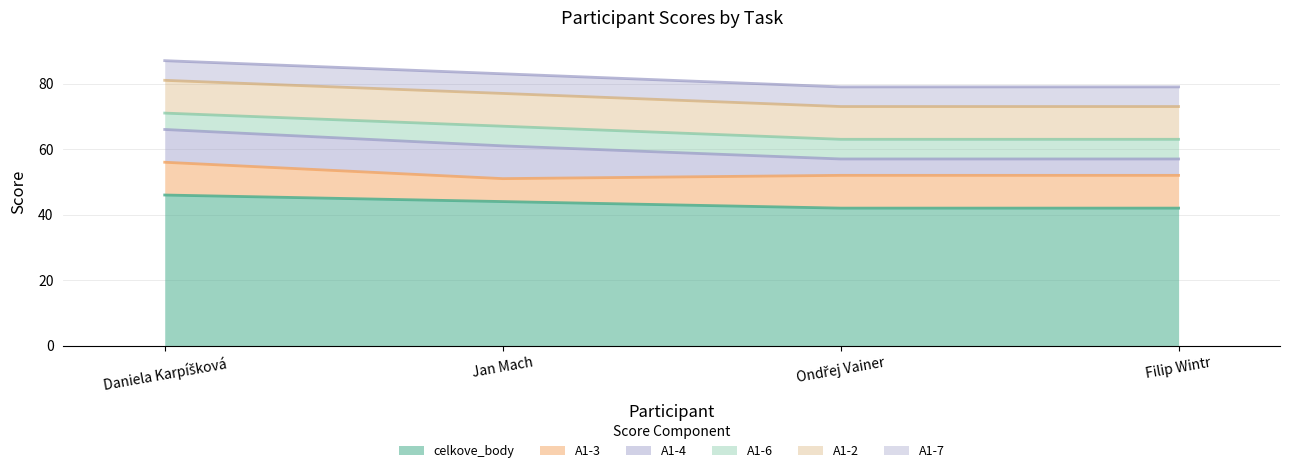

What position from the left is Ondřej Vainer?

3